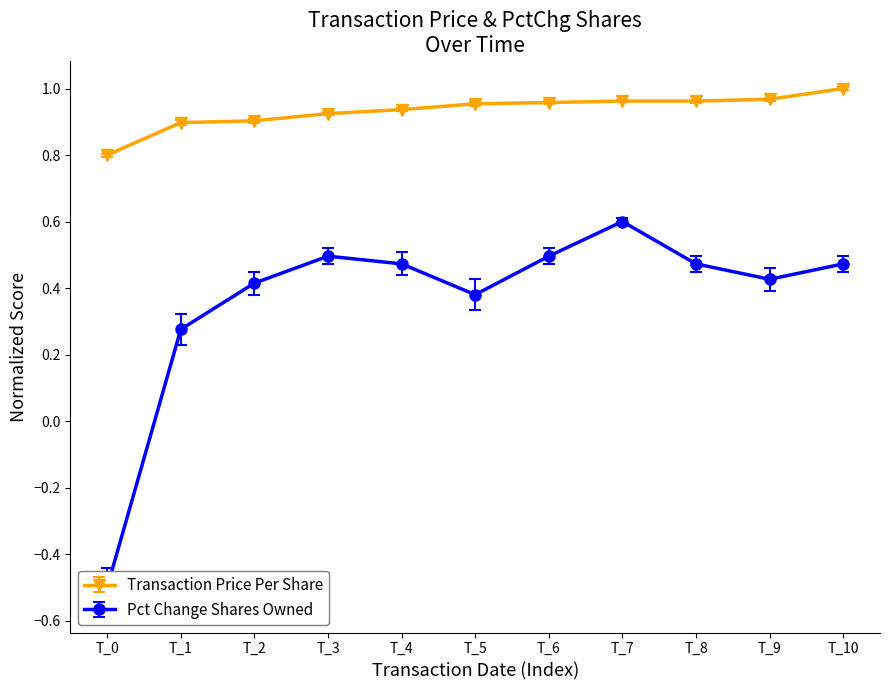

The Transaction Price Per Share series shows 1.4 at T_8. True or false?

False